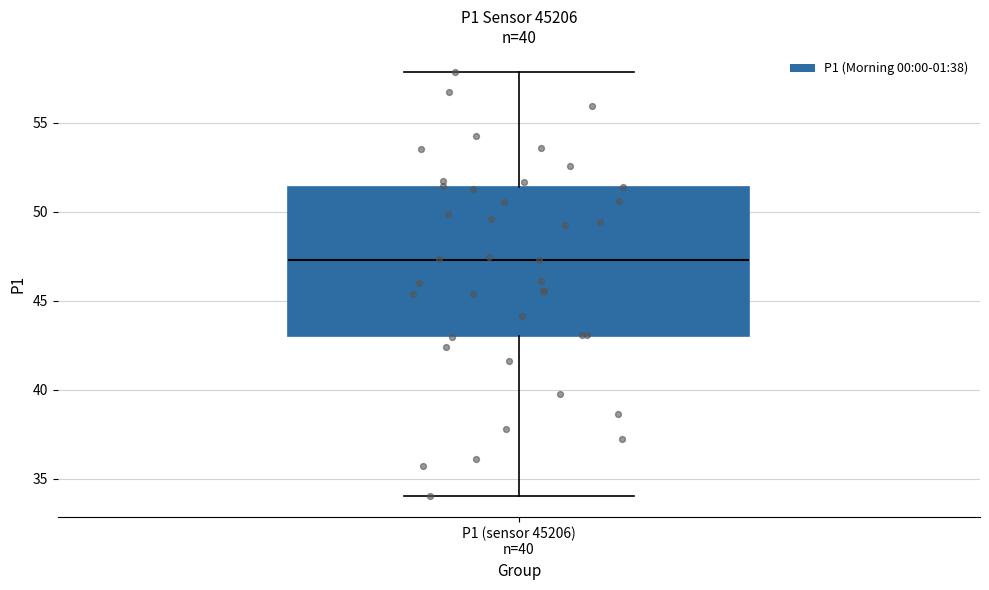

Where is the lower edge of the box for P1 (sensor 45206) n=40 on the y-axis? The values are not printed on the chart, so give them approximately, as read against the axis.

43.0